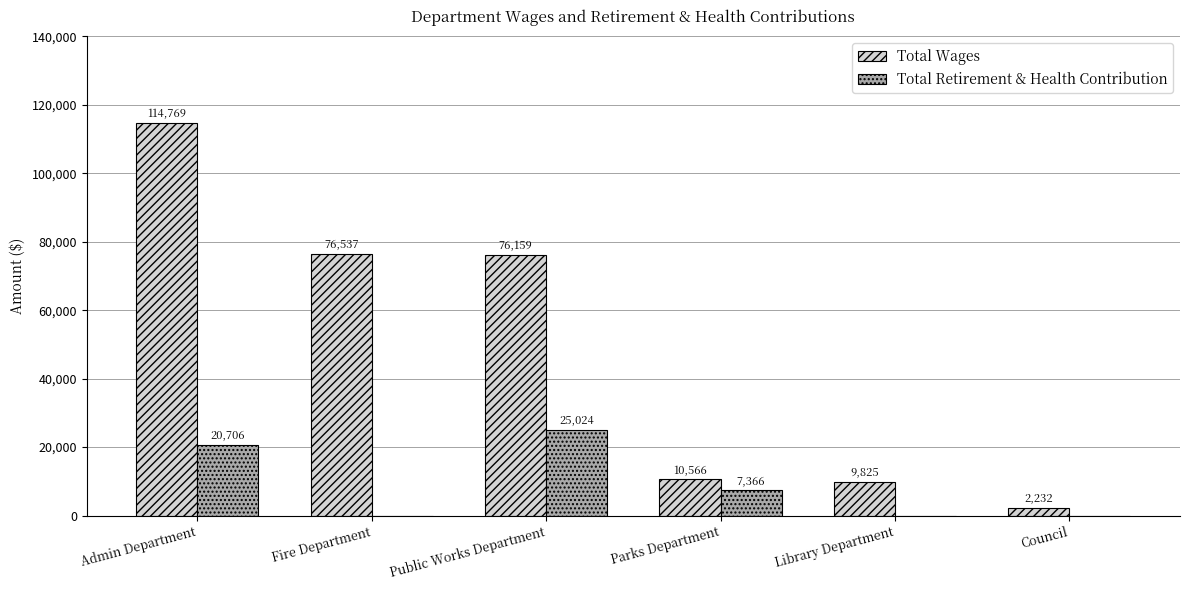

What are all the series names shown in the legend?

Total Wages, Total Retirement & Health Contribution